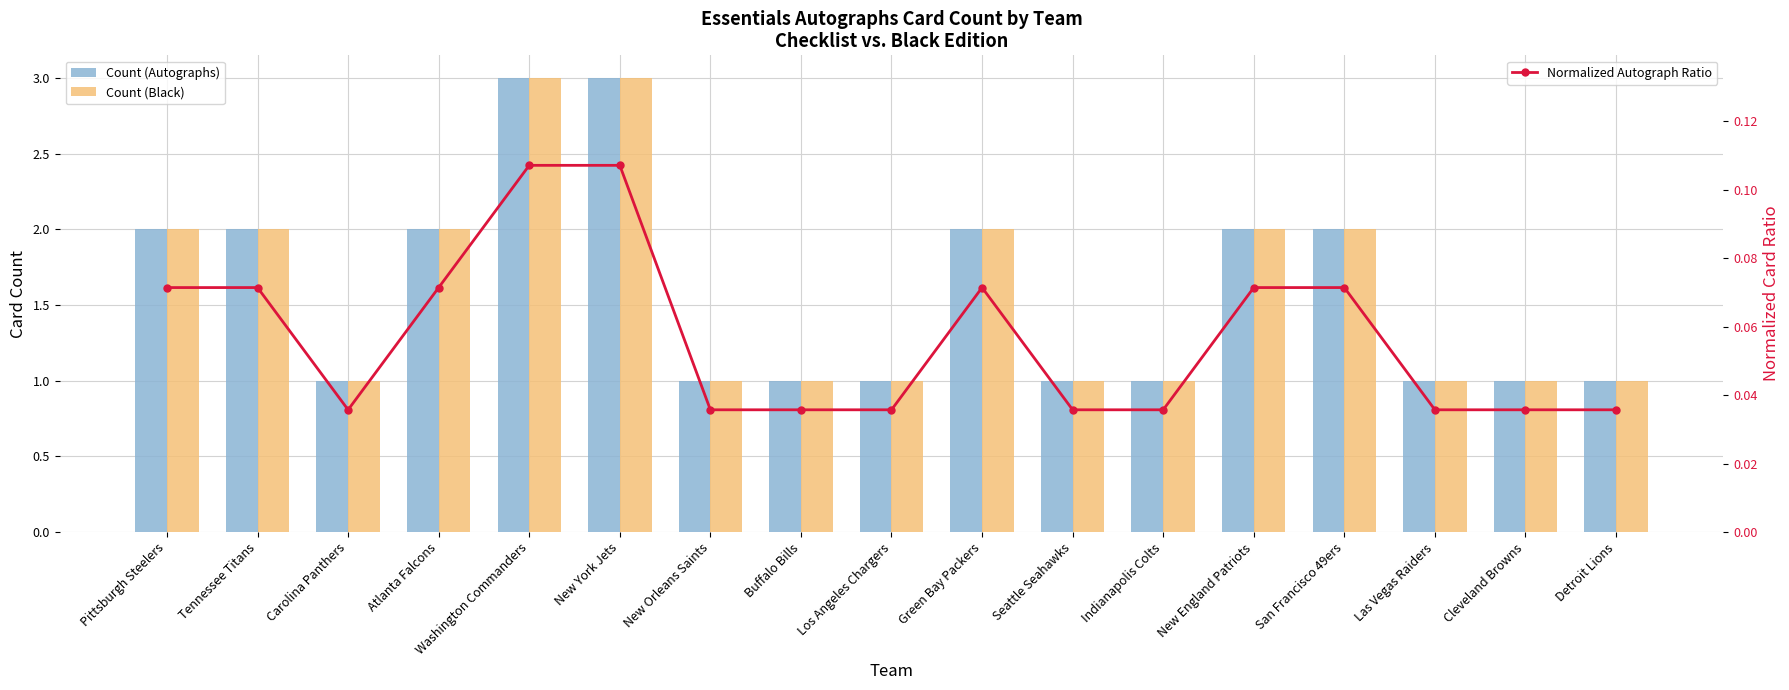

Is it true that Normalized Autograph Ratio equals 0.1 at New Orleans Saints?

False